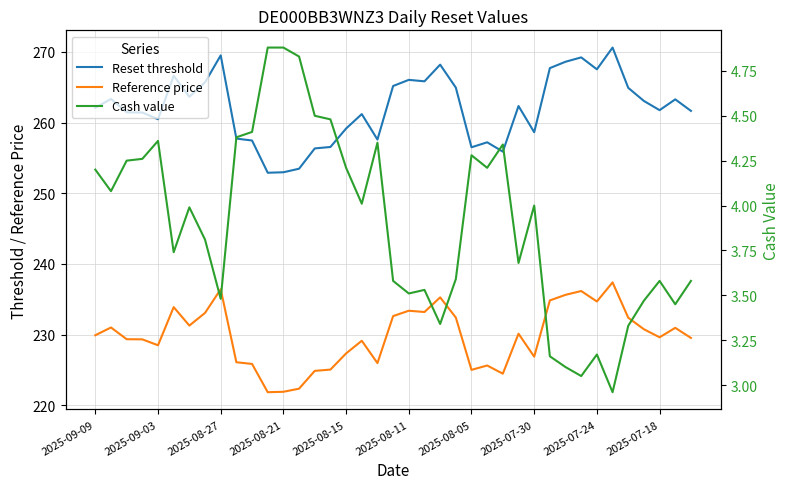

Which series has the widest spread of values?

Reset threshold